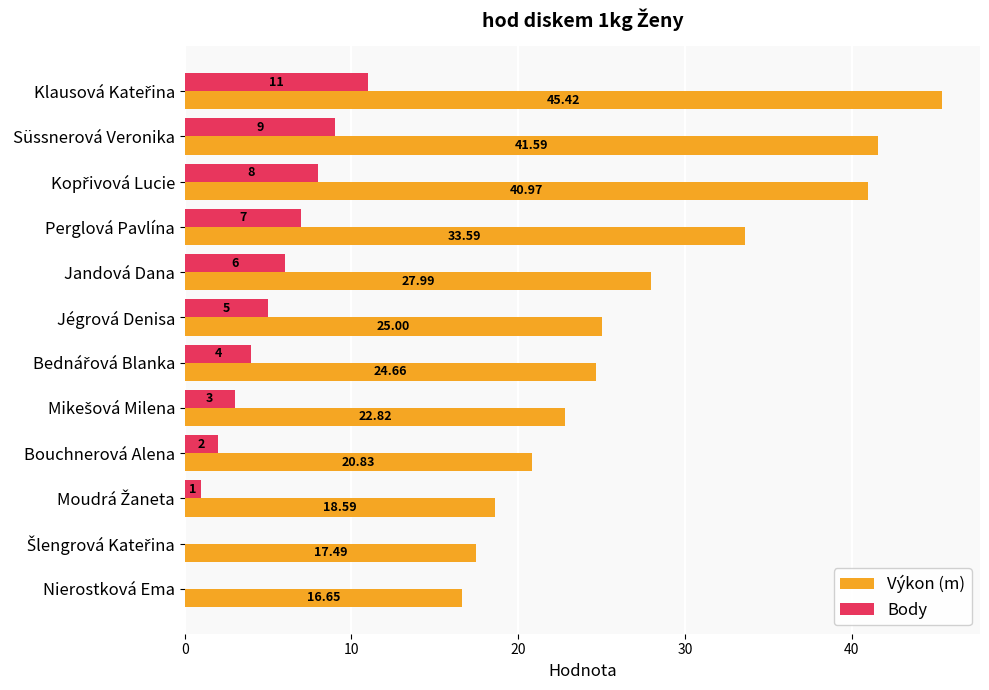

What is the maximum value shown in the chart?

45.4